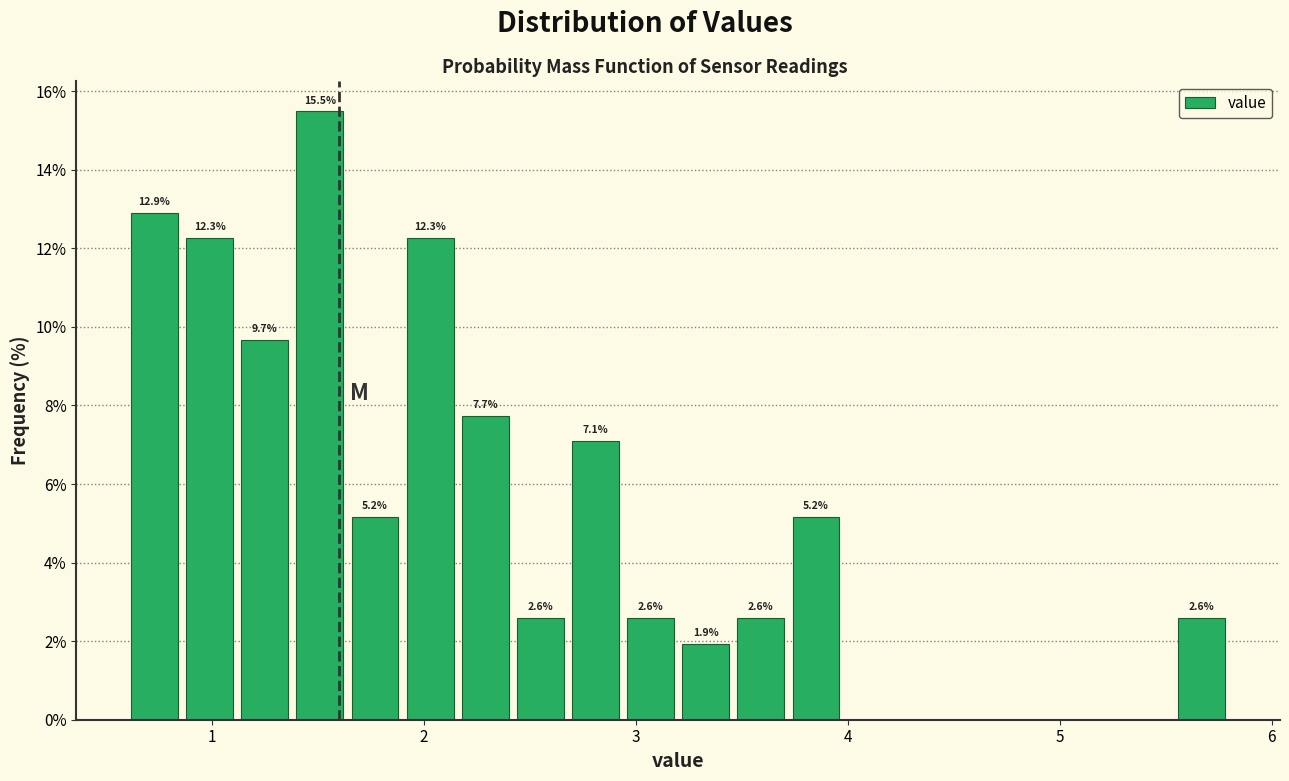

Read against the x-axis, roughly where is the centre of the tallest bar?

1.5